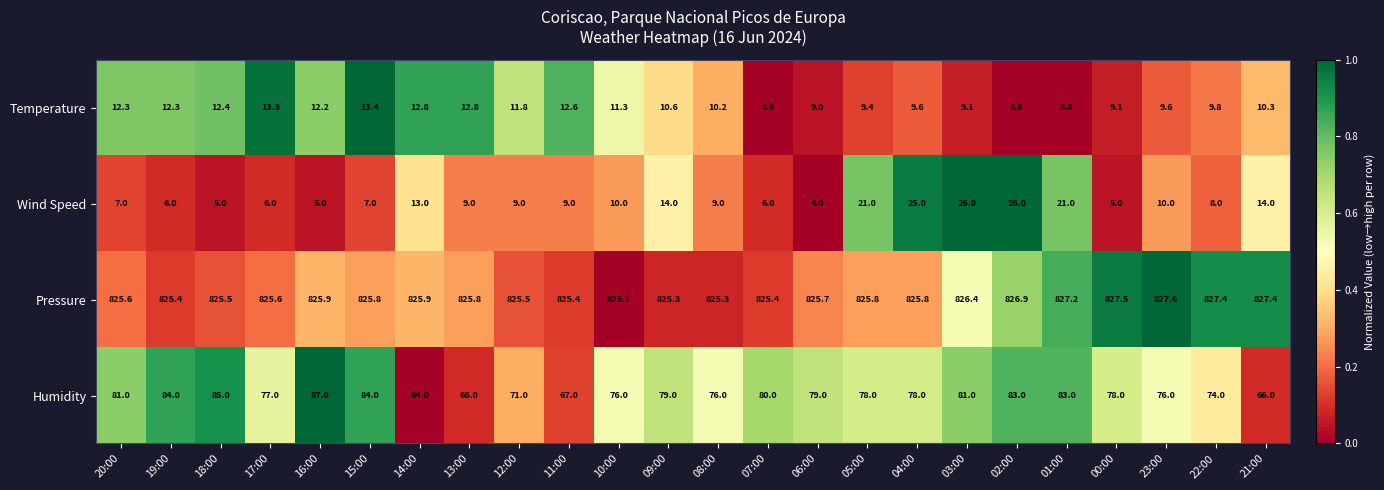

What is the total value across all series at 03:00?

942.5